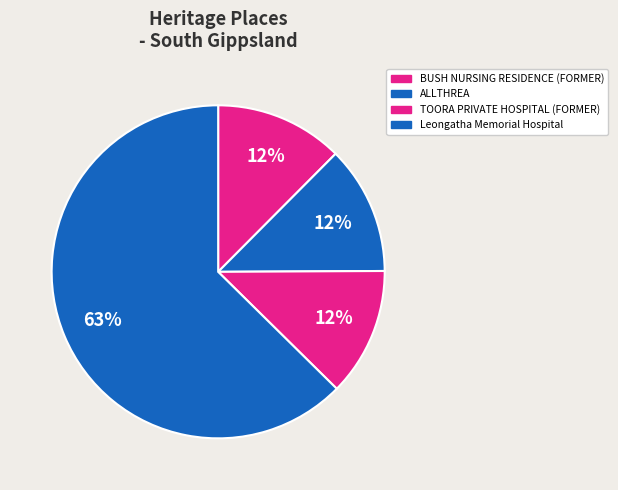

Combined, what portion of the pie is Leongatha Memorial Hospital and TOORA PRIVATE HOSPITAL (FORMER)?

75.1%